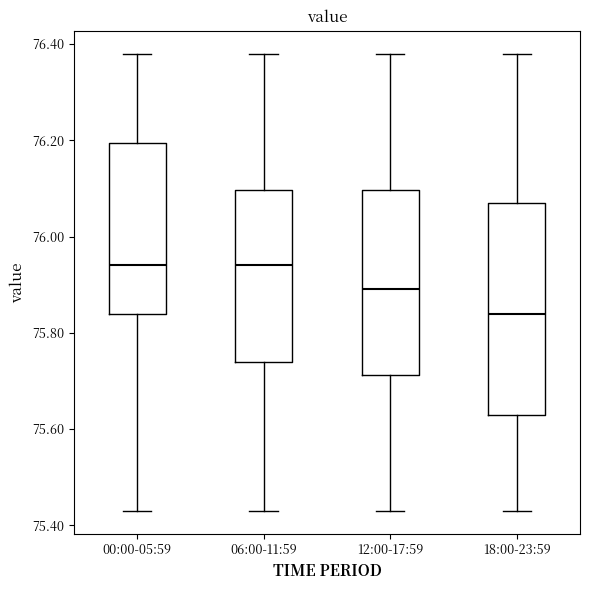

Reading left to right, transcribe this box plot: for each box, give where its median line is, the range the box spans, and where its two whiskers end, as read against the y-axis. The values are not printed on the chart, so give them approximately, as read against the axis.

00:00-05:59: median 75.94, box 75.84 to 76.20, whiskers 75.44 to 76.38
06:00-11:59: median 75.94, box 75.74 to 76.10, whiskers 75.44 to 76.38
12:00-17:59: median 75.90, box 75.72 to 76.10, whiskers 75.44 to 76.38
18:00-23:59: median 75.84, box 75.64 to 76.08, whiskers 75.44 to 76.38